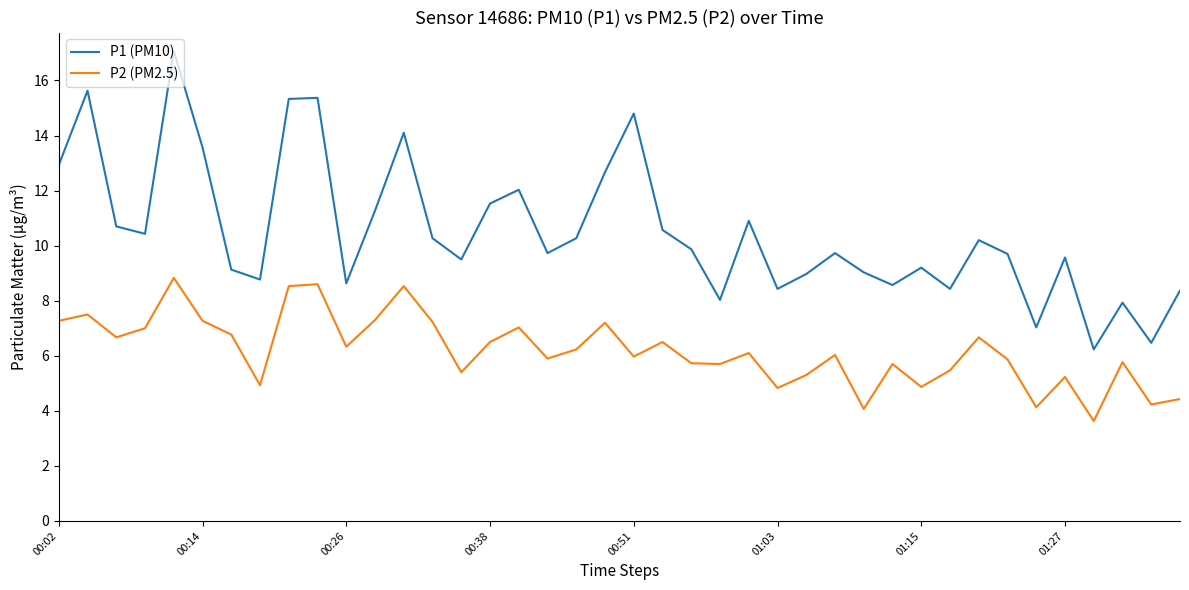

True or false: P2 (PM2.5) and P1 (PM10) cross at least once.

False